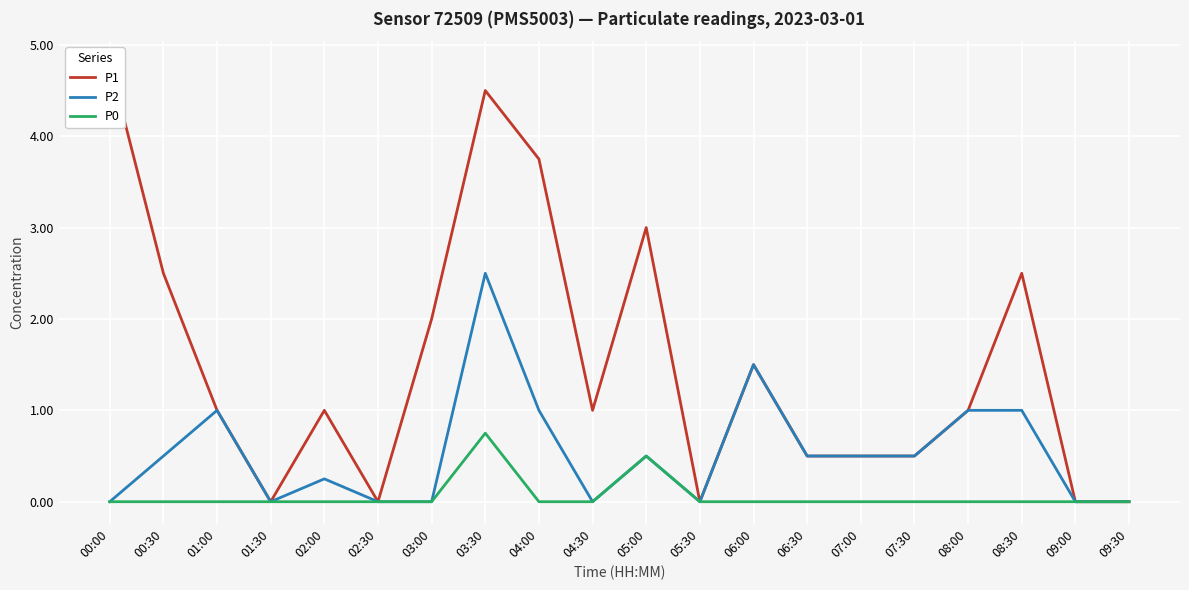

Is it true that P1 equals 1.0 at 02:00?

True